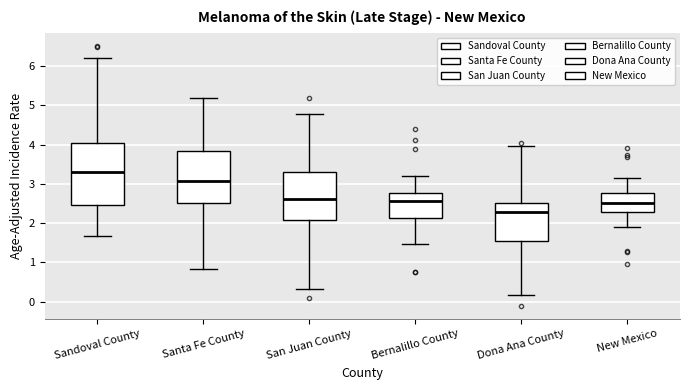

Which box's median line is the highest?

Sandoval County